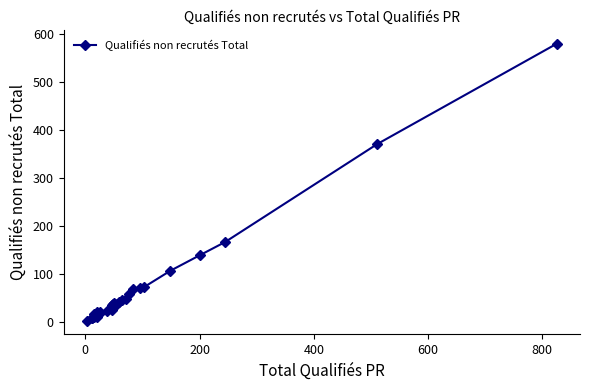

How many interior local peaks (higher than both neighbors) does the data have?

4